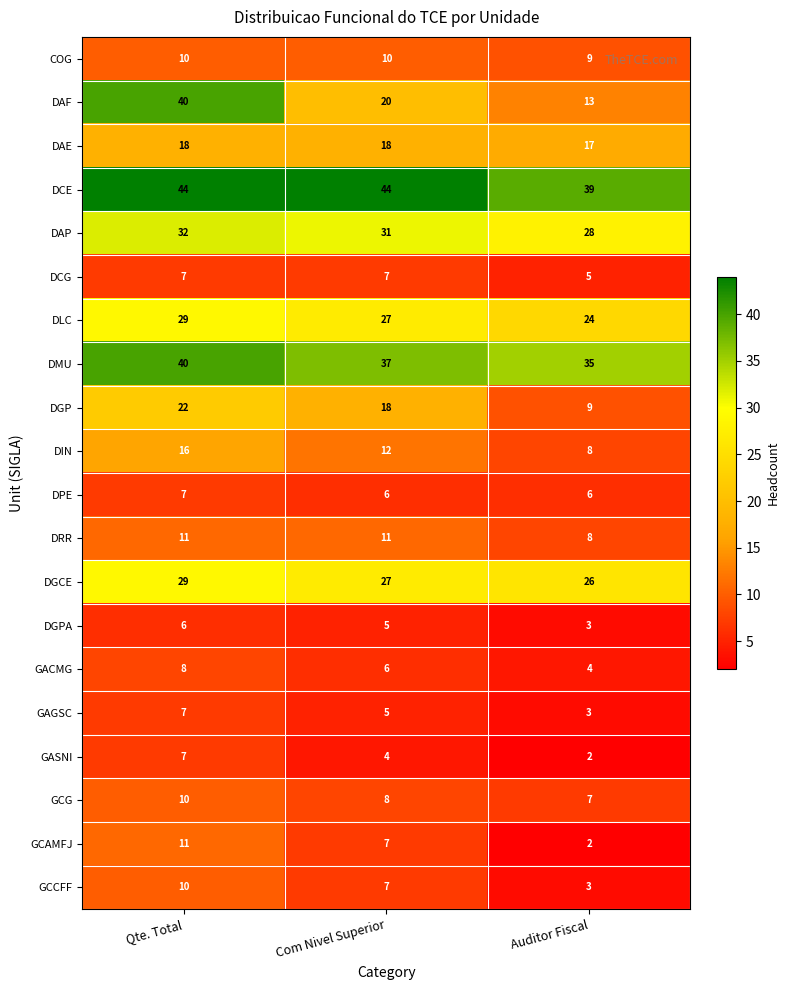

At which label does DGCE first exceed 27?

Qte. Total